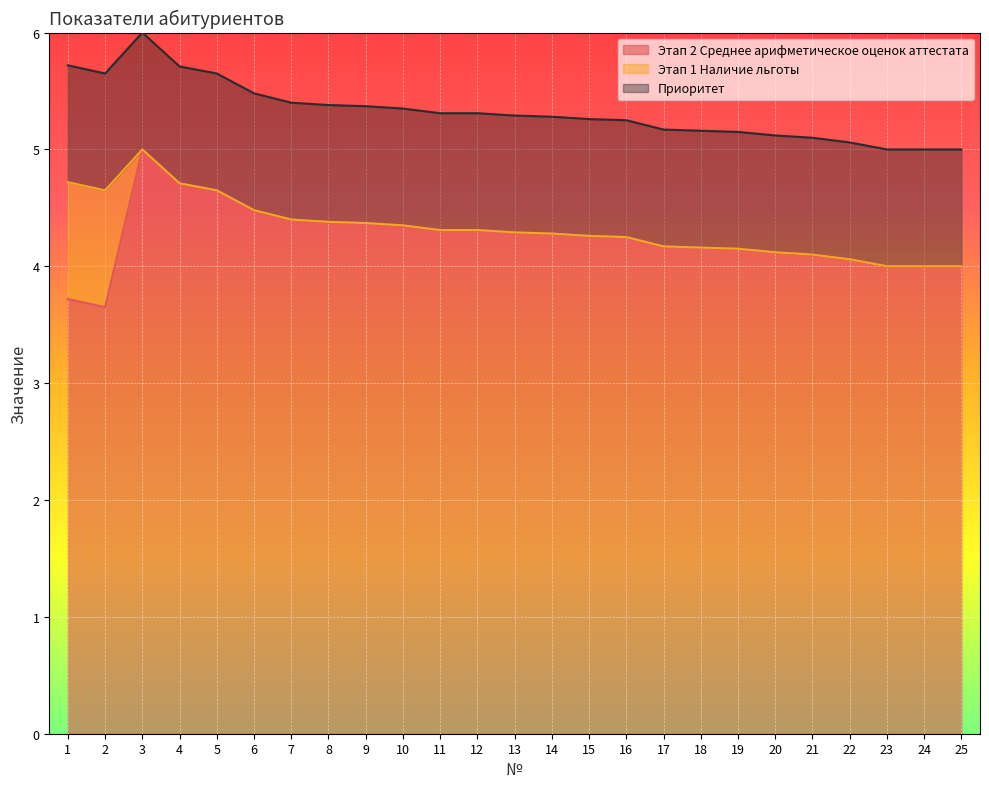

True or false: Этап 1 Наличие льготы has more than 2 points higher than both neighbors.

False